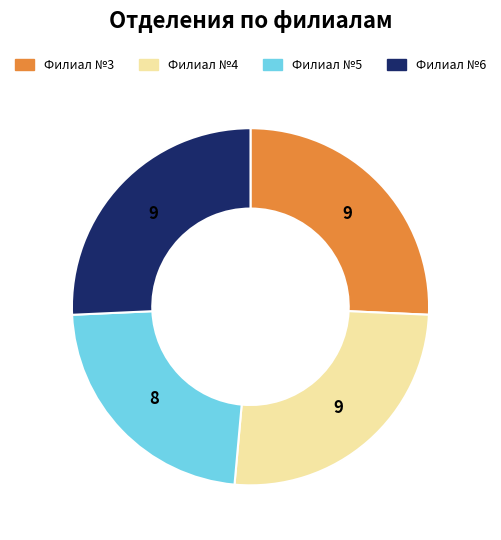

The Филиал №5 slice represents 23% of the pie. True or false?

True